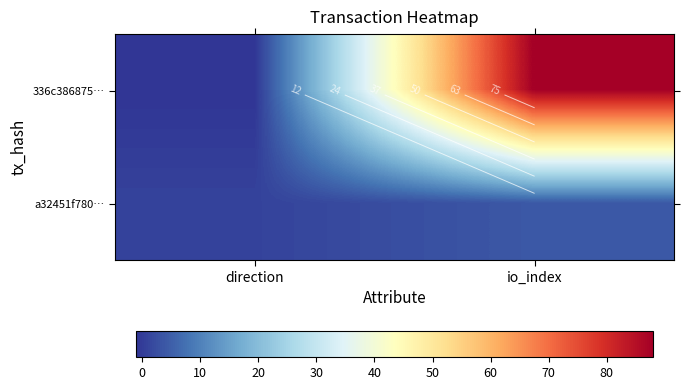

The 336c386875… series shows -1 at direction. True or false?

True